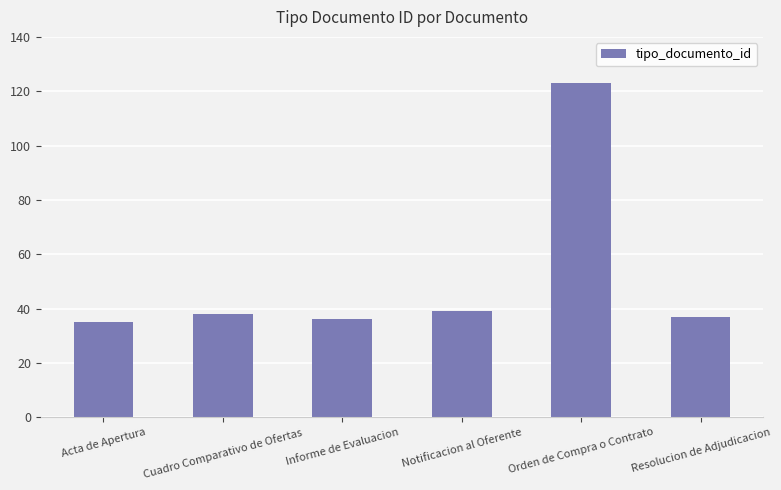

What is the minimum value shown in the chart?

35